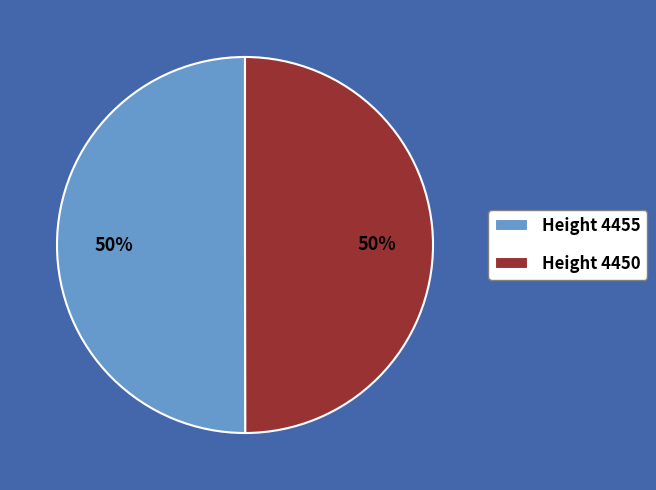

Do Height 4450 and Height 4455 together represent more than half of the pie?

Yes